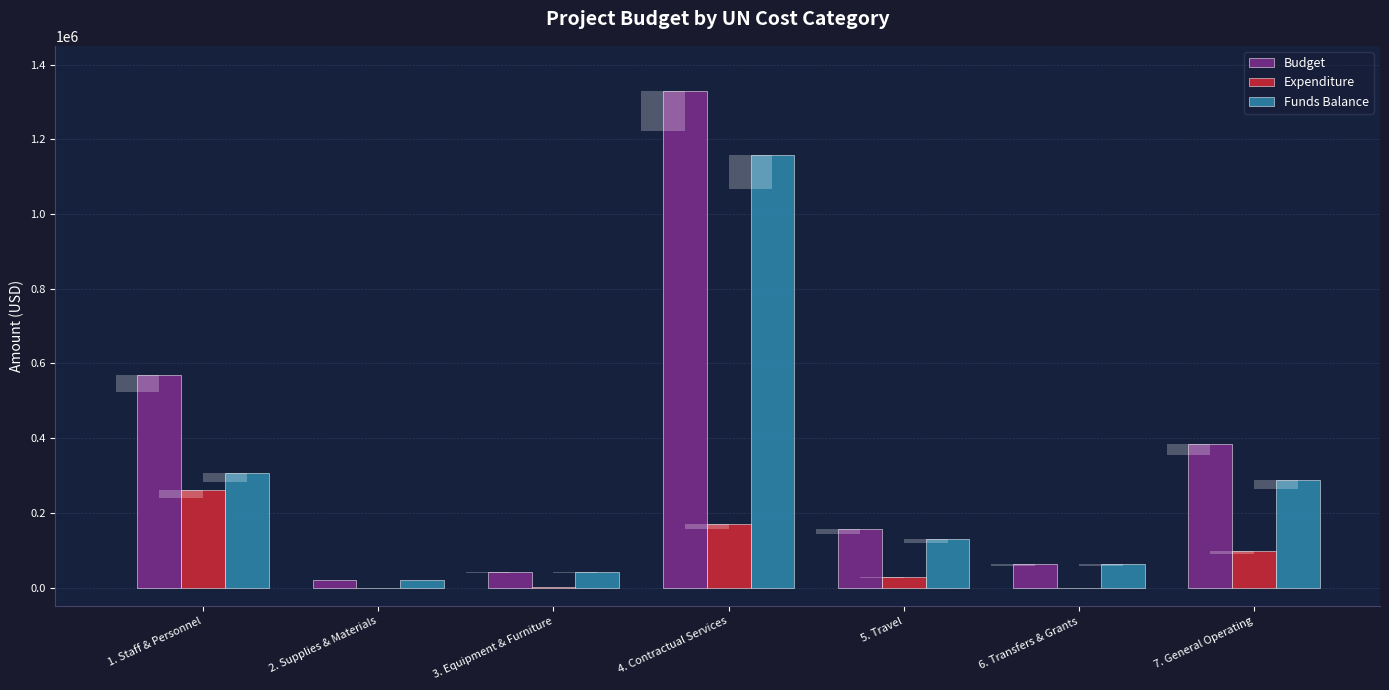

Is it true that Budget equals 31657.4 at 2. Supplies & Materials?

False